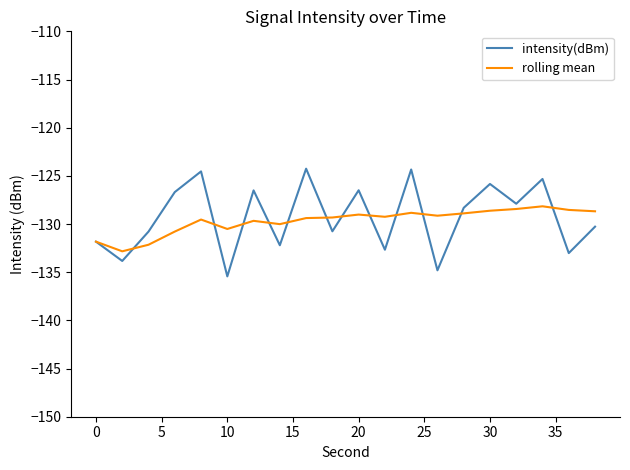

Which series has the largest range (max minus min)?

intensity(dBm)